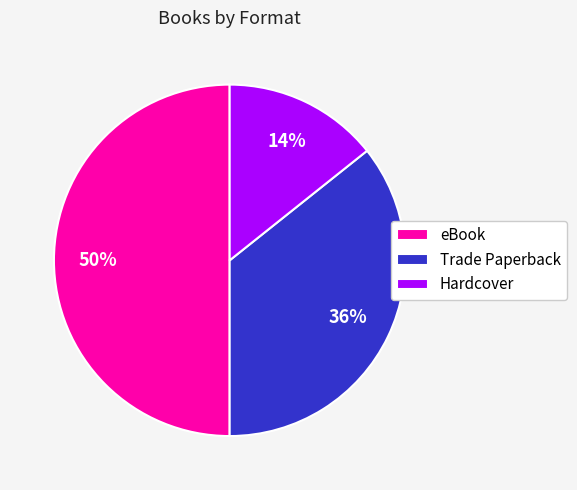

Rank the categories by value from lowest to highest.

Hardcover, Trade Paperback, eBook